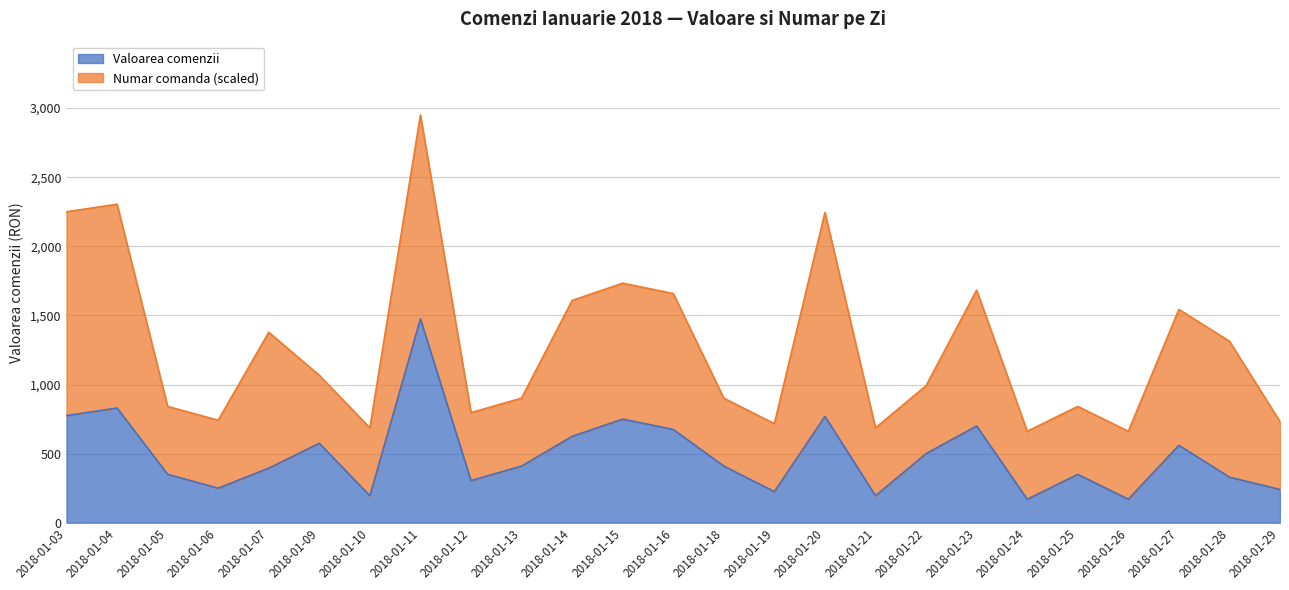

Reading left to right, what are all the values shown in this chart?

775	830	350	250	395	575	195	1475	305	410	625	750	675	410	225	770	195	500	700	170	350	170	560	330	240